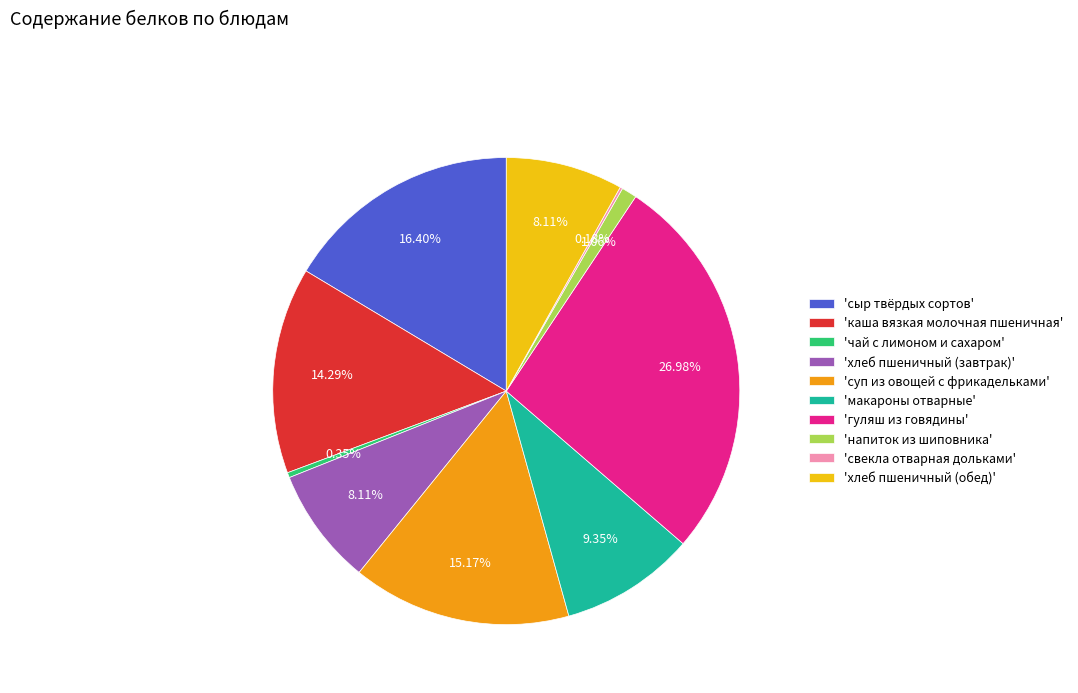

What is the largest slice in the pie chart?

'гуляш из говядины'